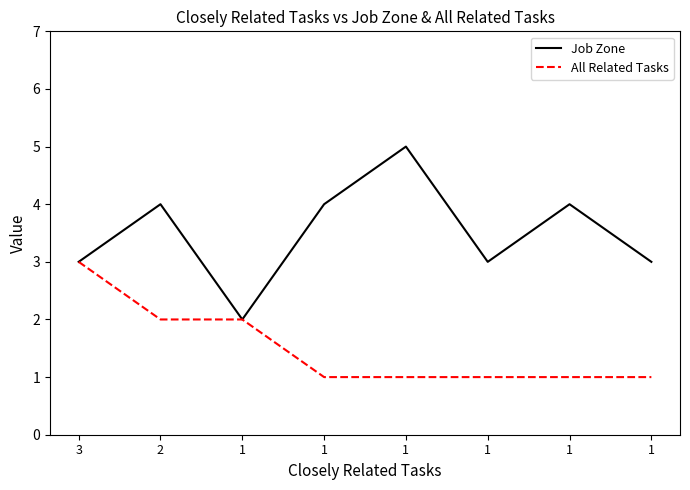

True or false: Job Zone and All Related Tasks intersect in this chart.

False